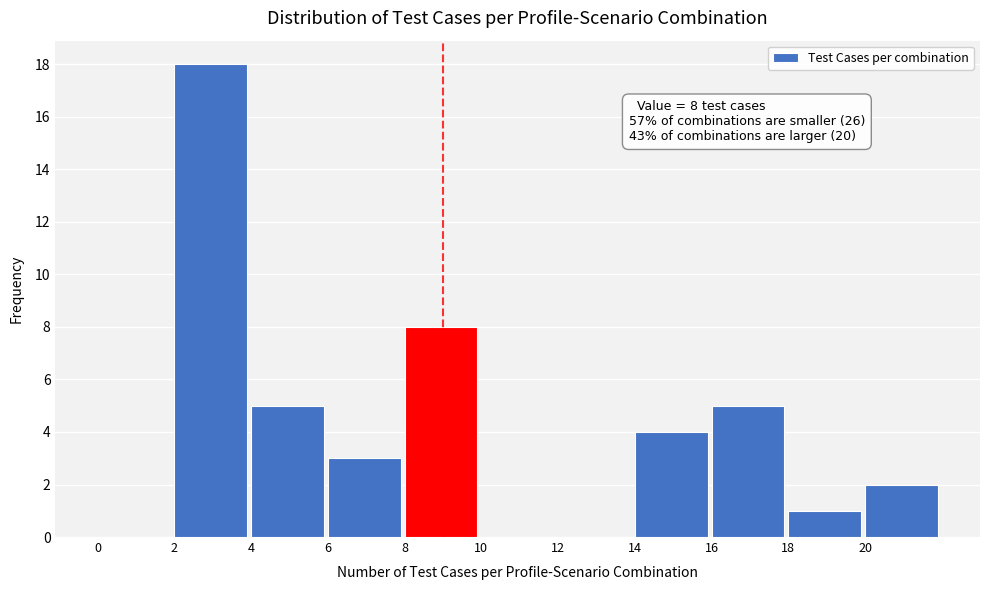

Over which range of the x-axis is the bar tallest?

2 to 4